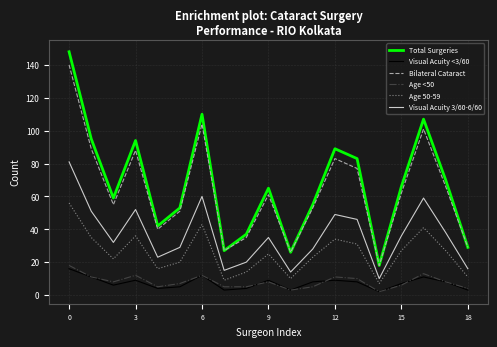

What is the greatest value displayed?

148